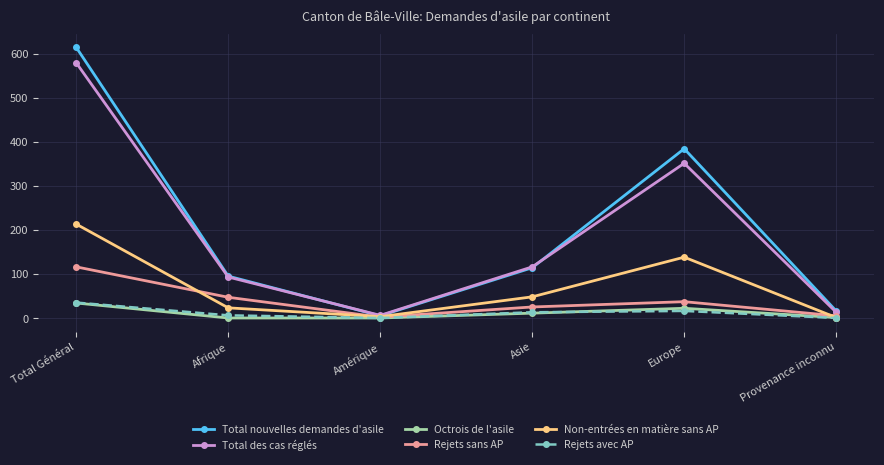

How many data points in Total des cas réglés are less than 116?

3